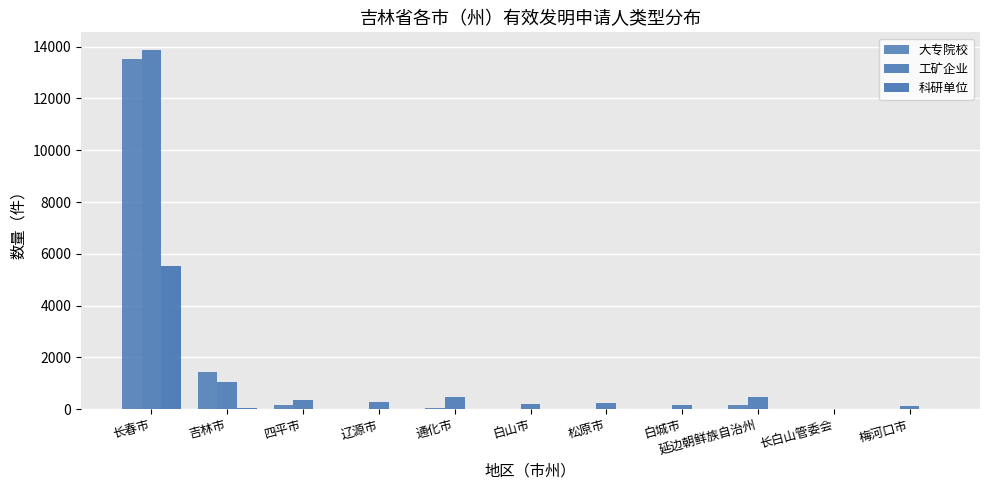

How many series are shown in this chart?

3